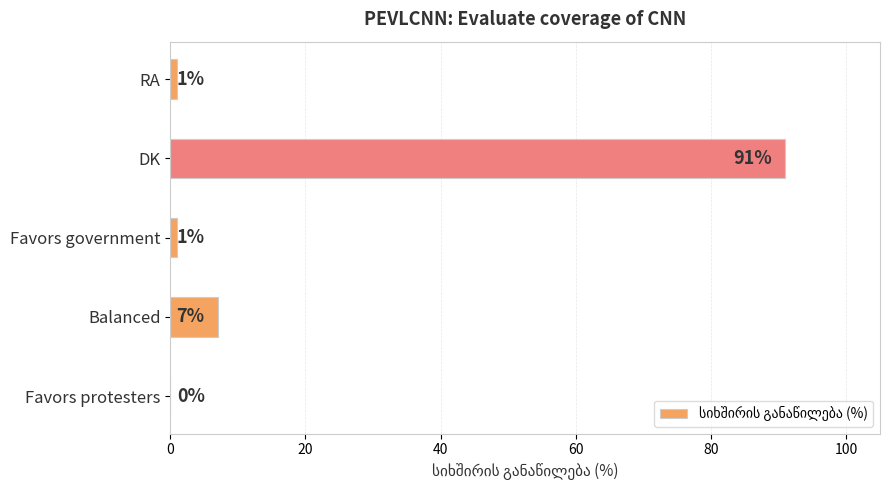

Are the bars grouped side by side (vs. stacked)?

No